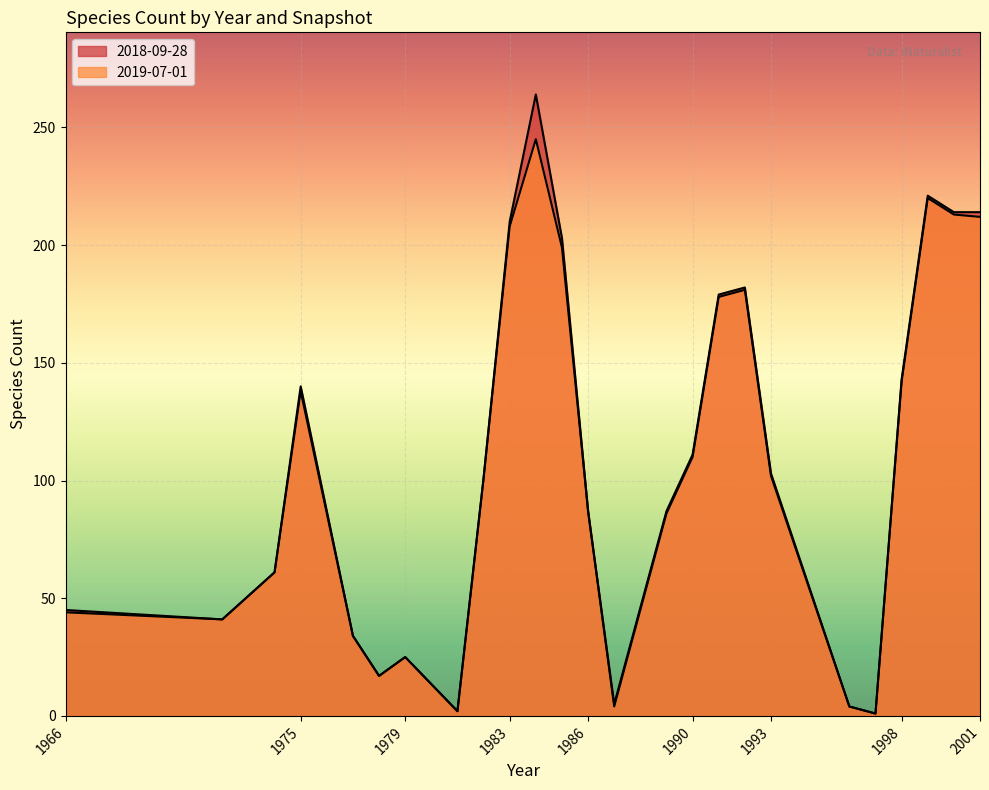

The 2018-09-28 series shows 118 at 1999. True or false?

False